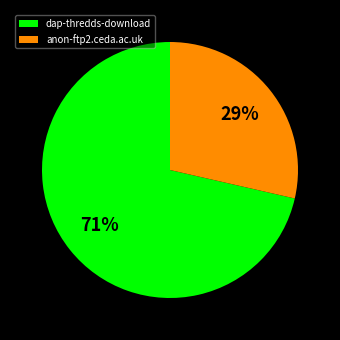

What is the smallest slice in the pie chart?

anon-ftp2.ceda.ac.uk